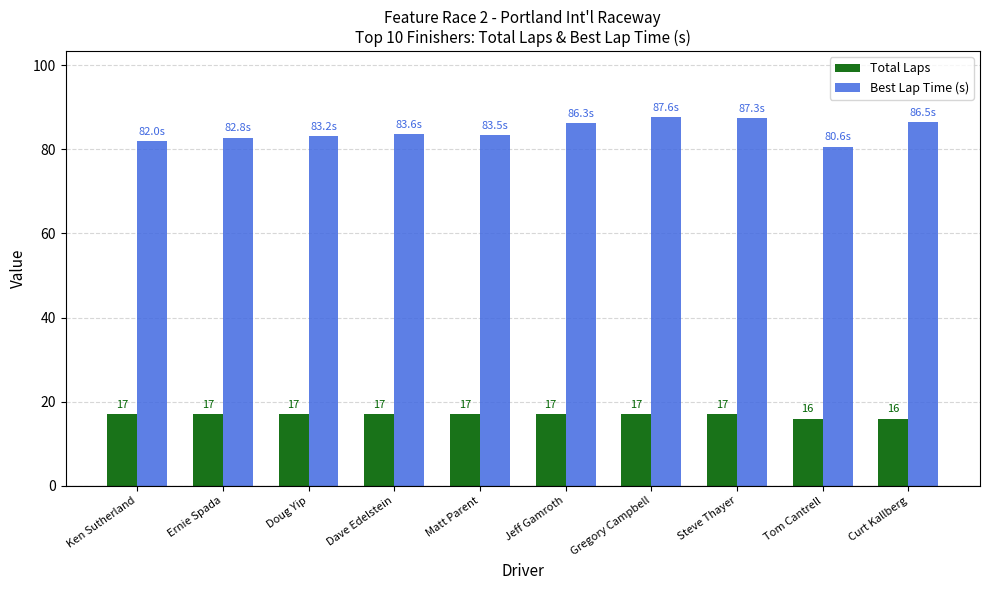

How many bars are there in each group?

2